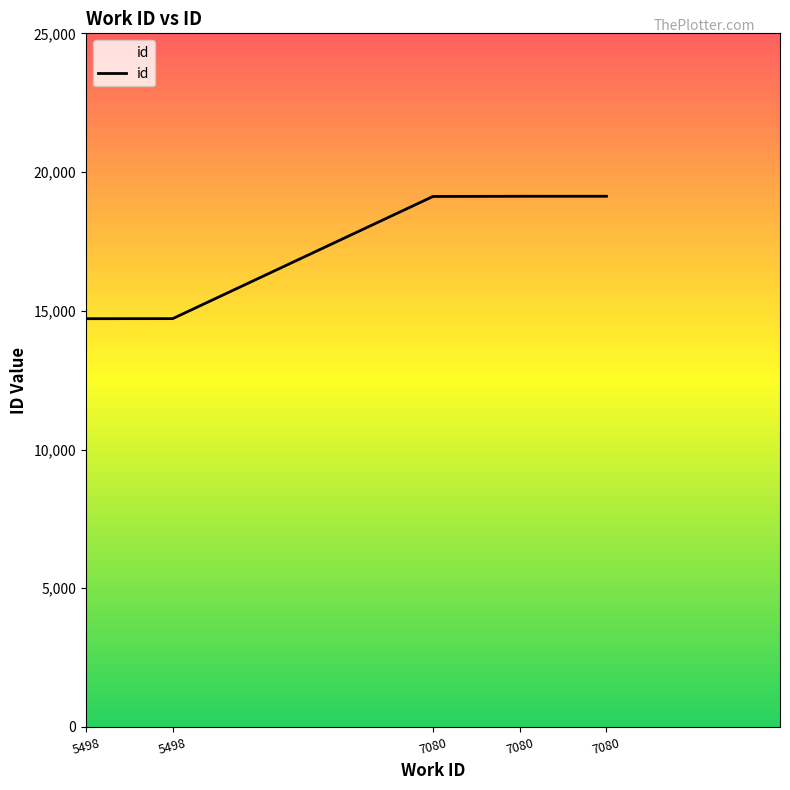

Reading left to right, transcribe all the data shown in this chart.

14715	14717	19120	19127	19128